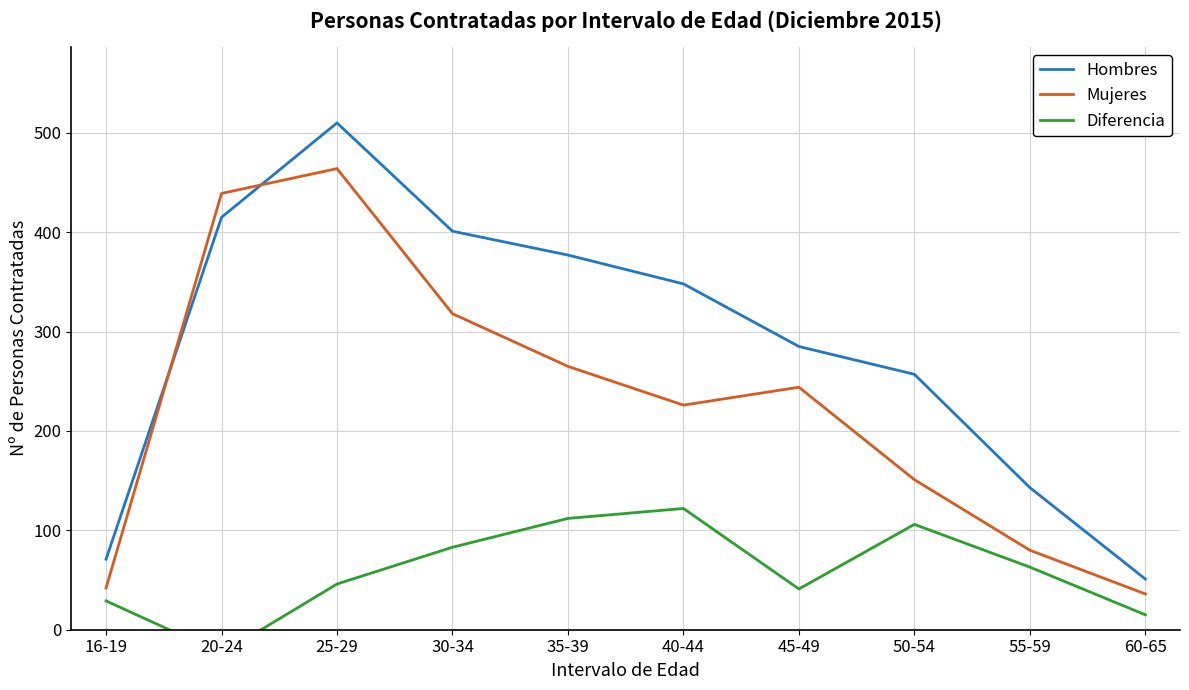

The Diferencia series shows 41 at 45-49. True or false?

True